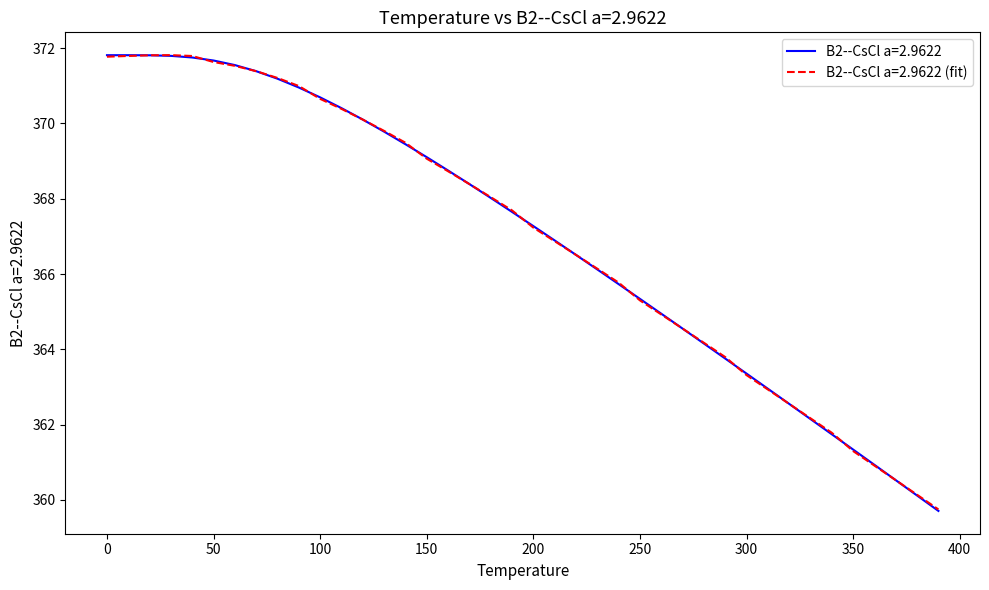

What is the minimum value for B2--CsCl a=2.9622?

359.7